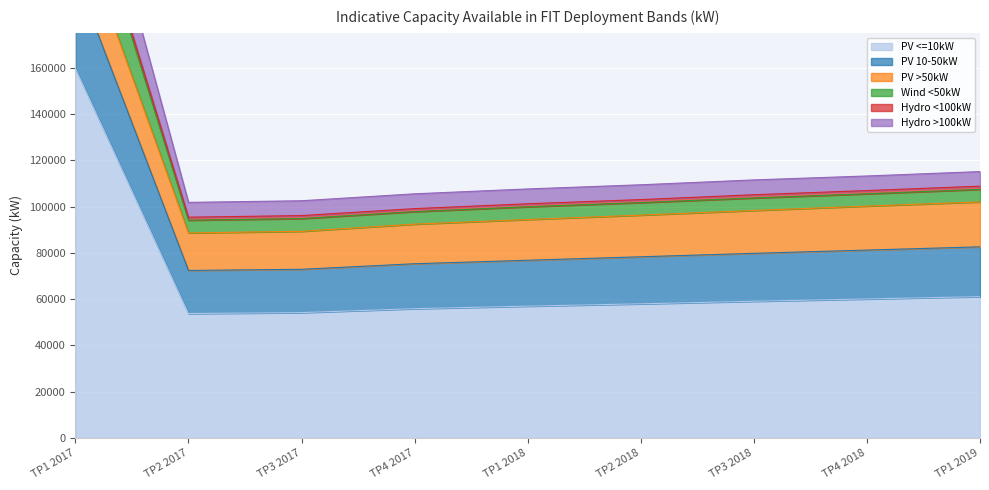

Rank the categories by PV <=10kW value from lowest to highest.

TP2 2017, TP3 2017, TP4 2017, TP1 2018, TP2 2018, TP3 2018, TP4 2018, TP1 2019, TP1 2017